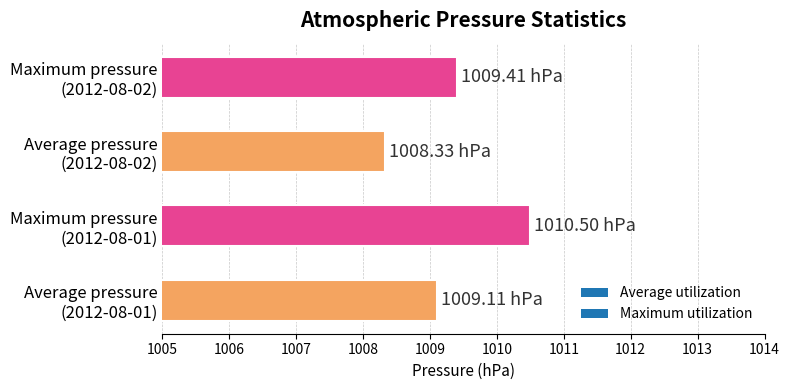

How many bars are there in total?

4